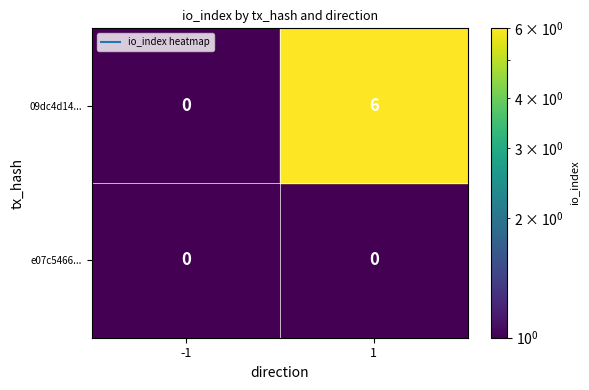

True or false: 09dc4d14... has a value of 0 at -1.

True